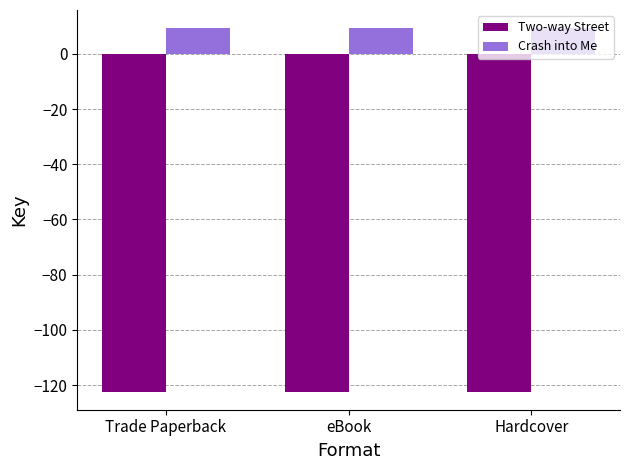

What is the sum of the Two-way Street values at eBook and Hardcover?

-244.7